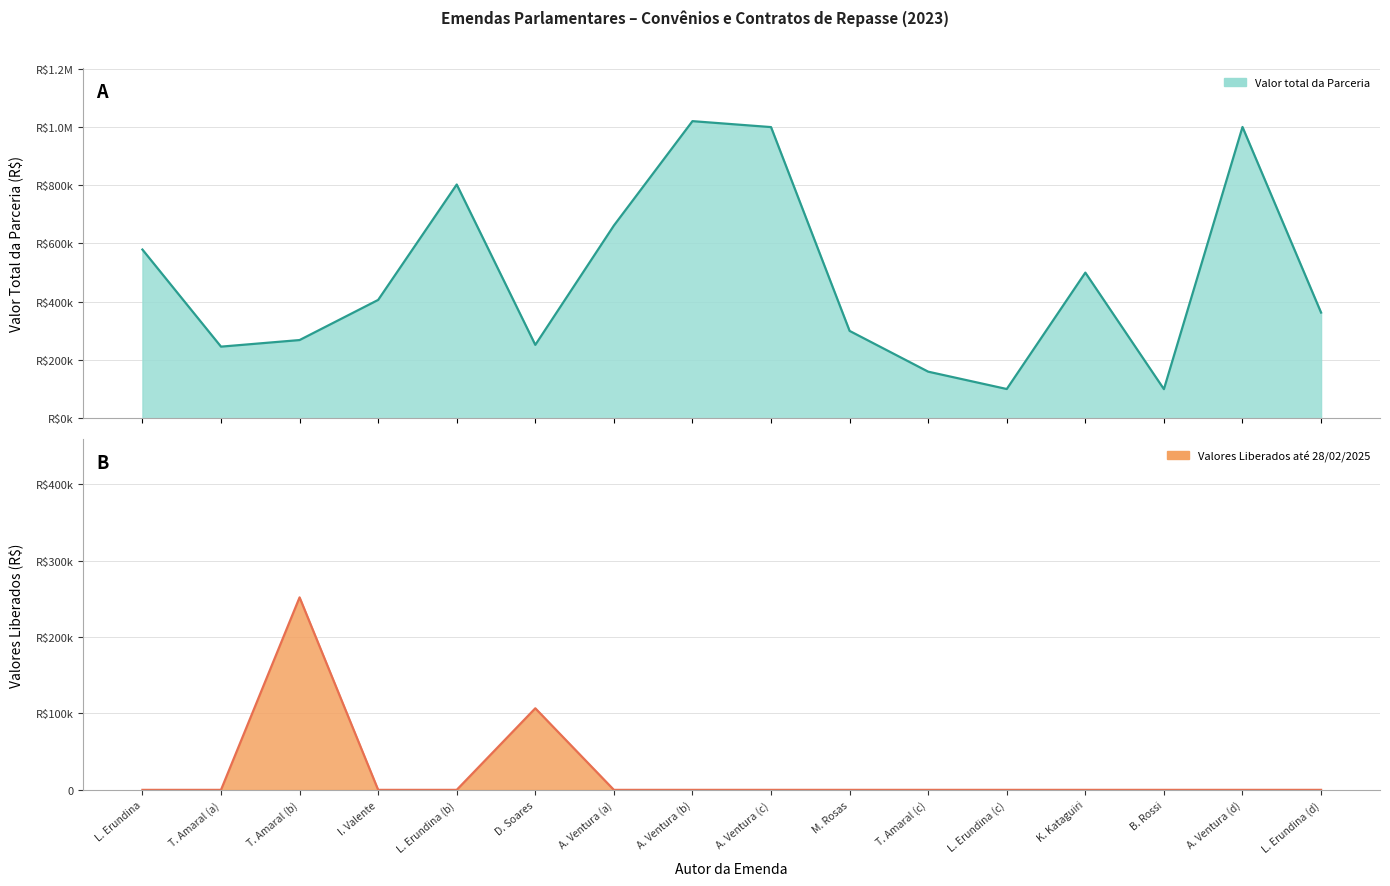

Does the chart have visible grid lines?

Yes